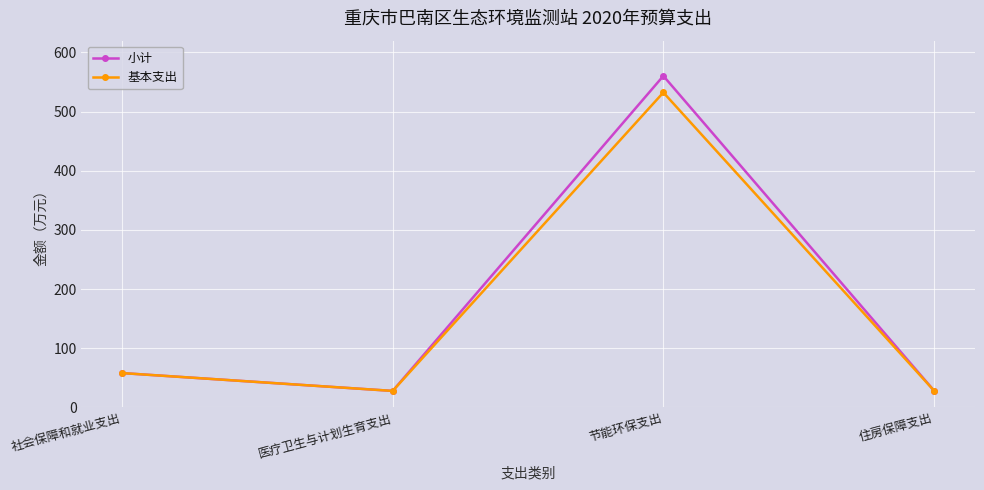

What is the label of the 2nd point from the left?

医疗卫生与计划生育支出